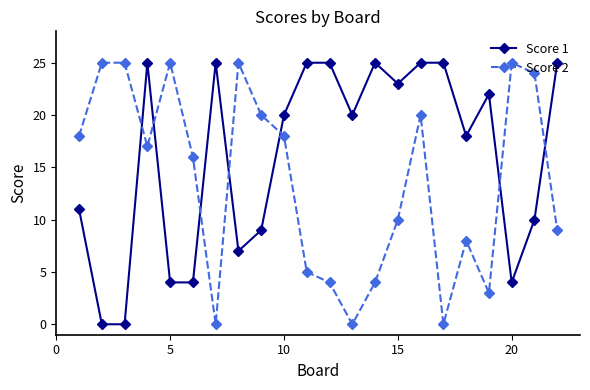

True or false: Score 1 and Score 2 cross at least once.

True